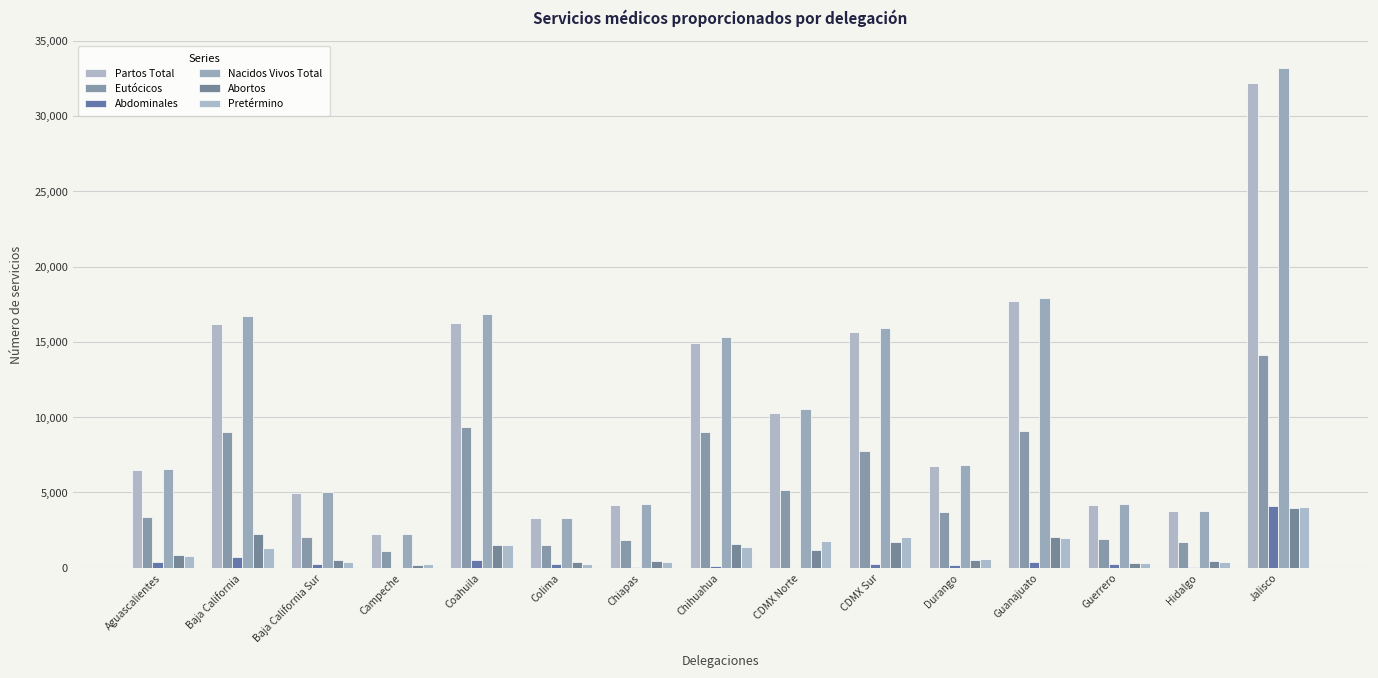

Where is Eutócicos nearest to the value 7623?

CDMX Sur